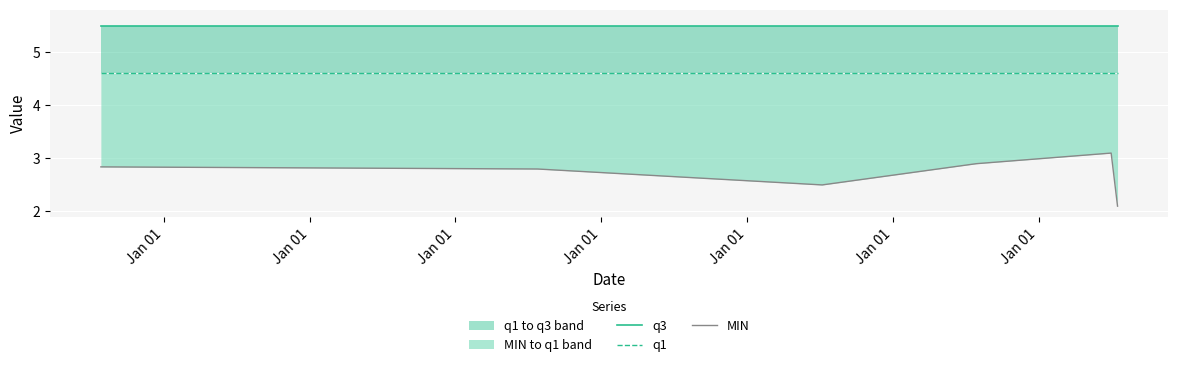

At which category does MIN reach its first local valley?

Jan 01